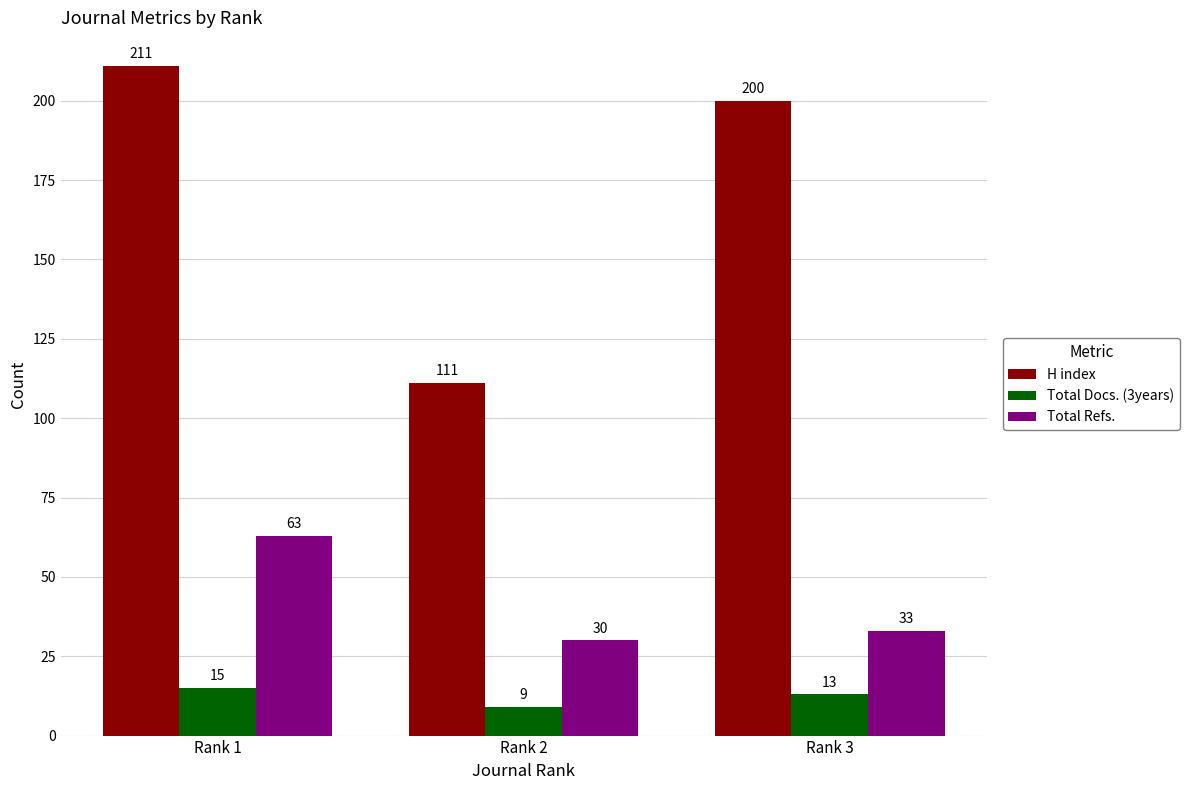

How many data points does each series have?

3